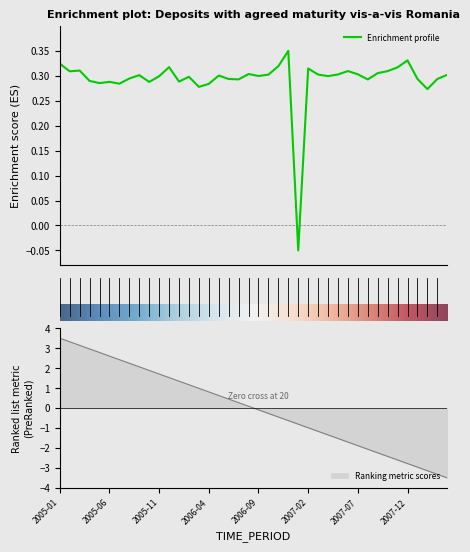

What is the label of the 15th point from the left?

2006-03